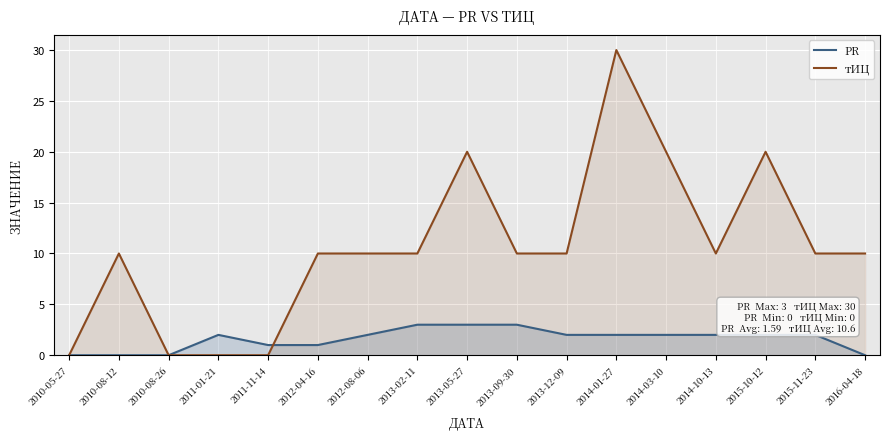

What is the highest value of the тИЦ series?

30